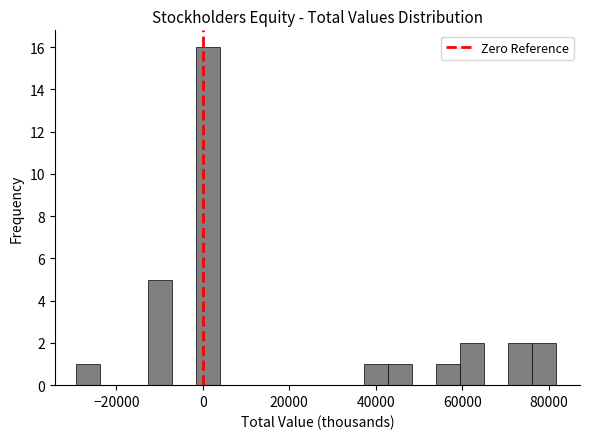

Around what value on the x-axis is the tallest bar? Give the approximate position of its centre, as read against the axis.

2000